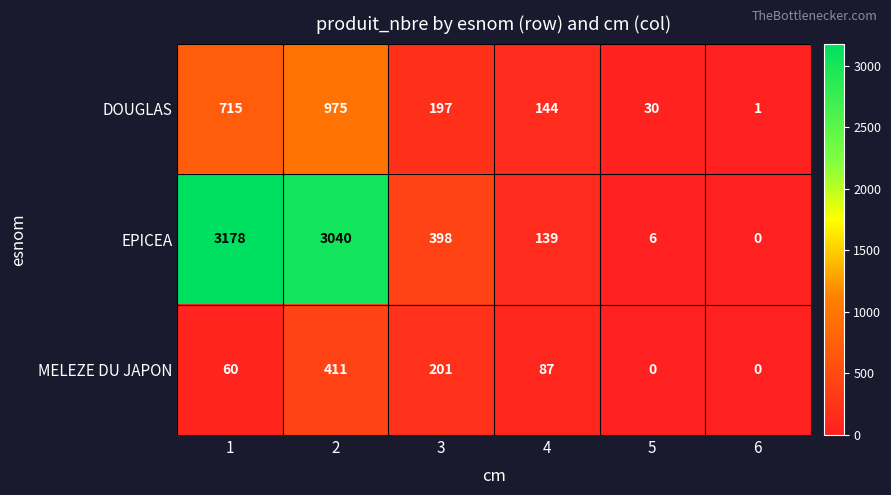

Reading left to right, extract all data points from this chart.

DOUGLAS: 1=715	2=975	3=197	4=144	5=30	6=1
EPICEA: 1=3178	2=3040	3=398	4=139	5=6	6=0
MELEZE DU JAPON: 1=60	2=411	3=201	4=87	5=0	6=0